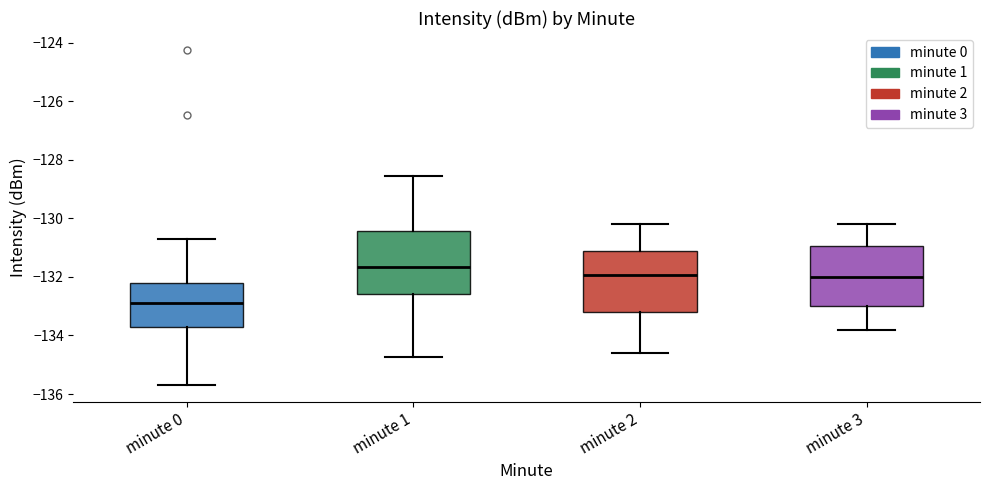

Where is the upper edge of the box for minute 1 on the y-axis? The values are not printed on the chart, so give them approximately, as read against the axis.

-130.4